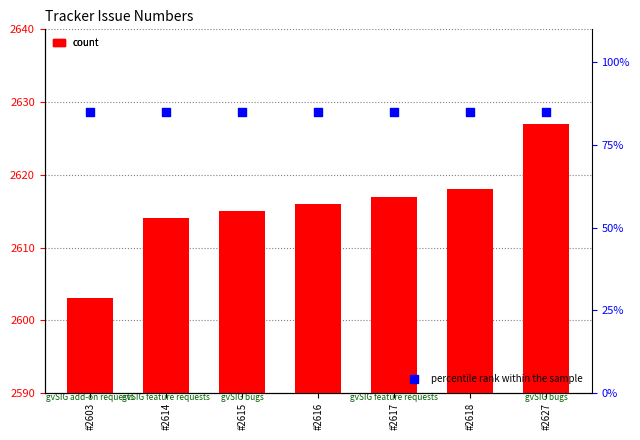

What are all the series names shown in the legend?

count, percentile rank within the sample